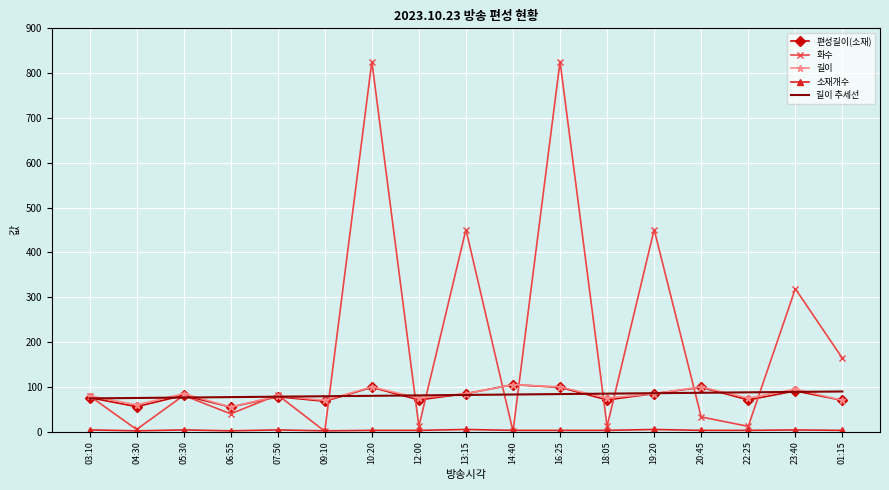

The 길이 추세선 series shows 27.2 at 20:45. True or false?

False